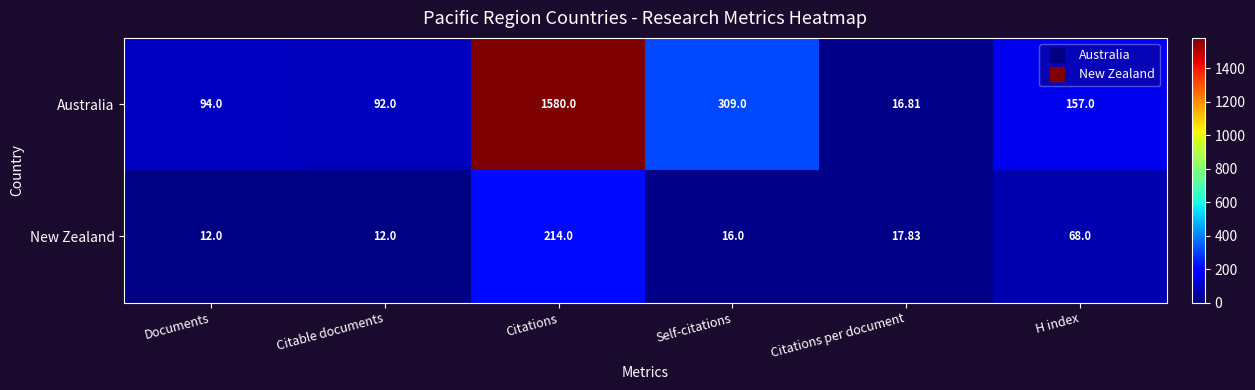

What is the greatest value displayed?

1580.0